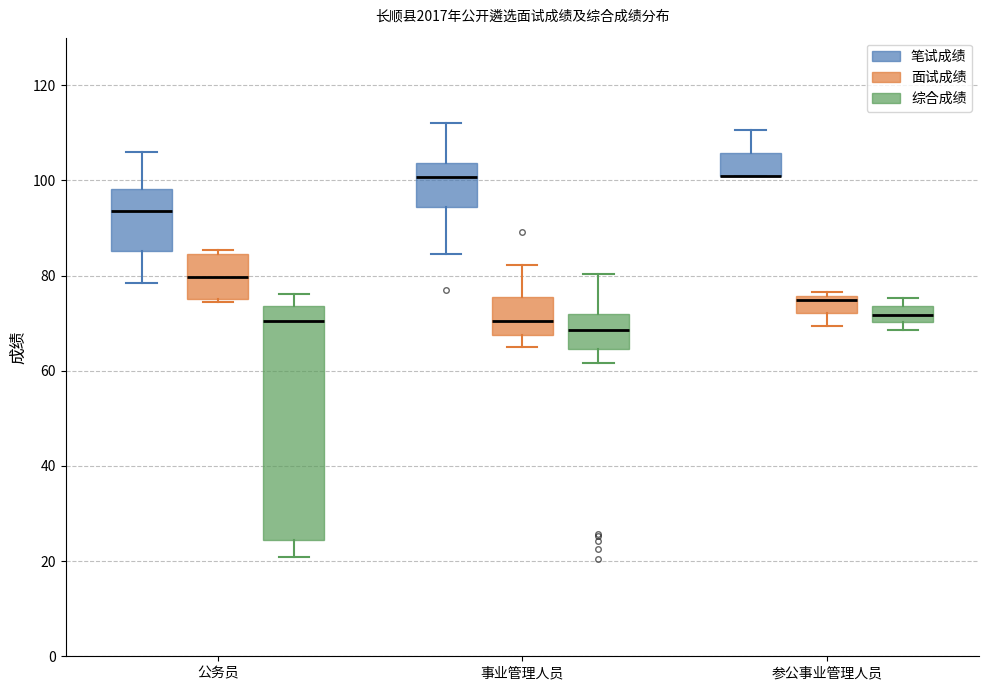

Reading left to right, transcribe this box plot: for each box, give where its median line is, the range the box spans, and where its two whiskers end, as read against the y-axis. The values are not printed on the chart, so give them approximately, as read against the axis.

公务员 (笔试成绩): median 94, box 86 to 98, whiskers 78 to 106
公务员 (面试成绩): median 80, box 76 to 84, whiskers 74 to 86
公务员 (综合成绩): median 70, box 24 to 74, whiskers 20 to 76
事业管理人员 (笔试成绩): median 100, box 94 to 104, whiskers 84 to 112
事业管理人员 (面试成绩): median 70, box 68 to 76, whiskers 66 to 82
事业管理人员 (综合成绩): median 68, box 64 to 72, whiskers 62 to 80
参公事业管理人员 (笔试成绩): median 102 (drawn on the box's lower edge), box 102 to 106, whiskers 102 to 110
参公事业管理人员 (面试成绩): median 74, box 72 to 76, whiskers 70 to 76 (just above the box's upper edge)
参公事业管理人员 (综合成绩): median 72, box 70 to 74, whiskers 68 to 76